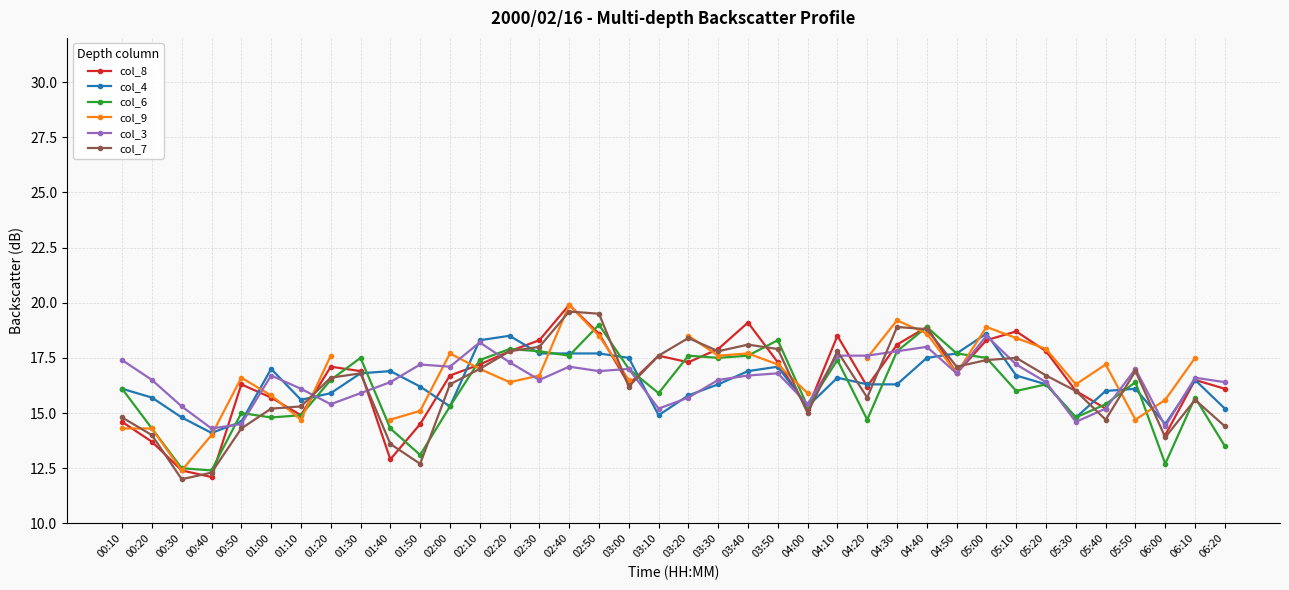

What is the label of the 5th point from the right?

05:40